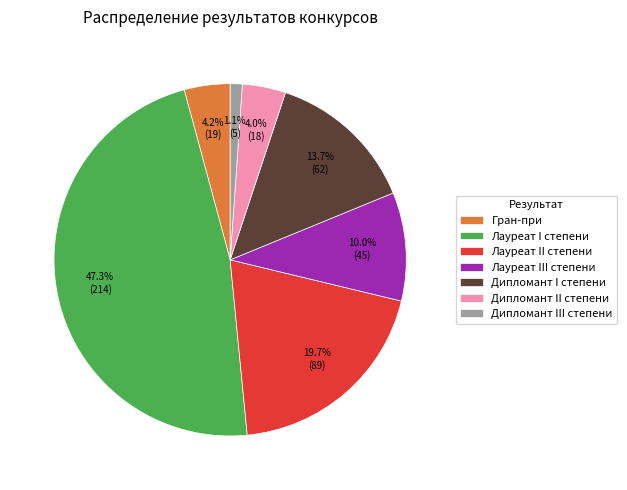

To the nearest percent, what portion does Лауреат II степени represent?

20%